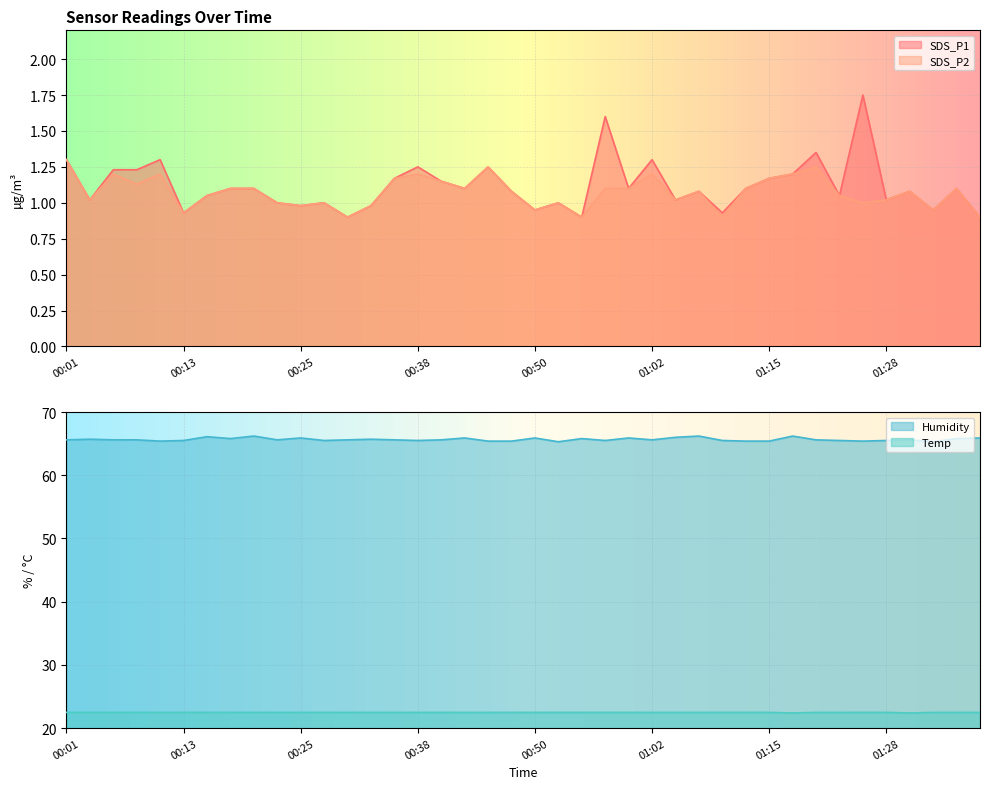

At how many categories does at least one series exceed 32?

40